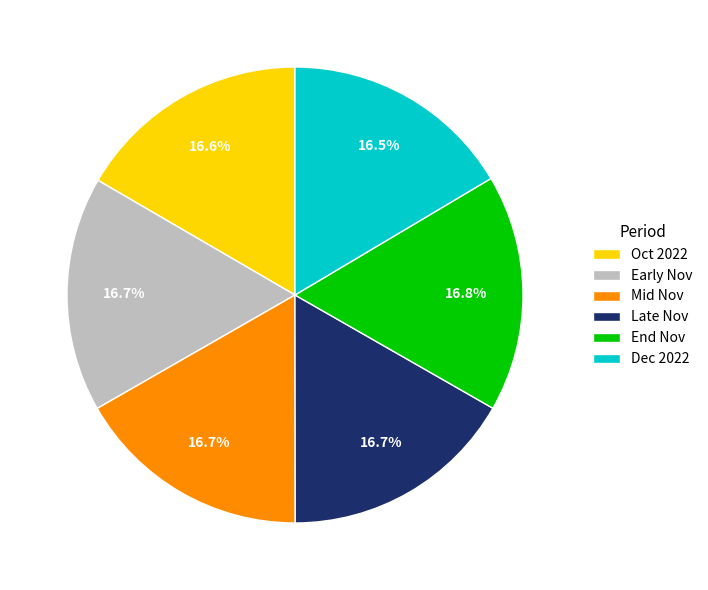

What is the total percentage of Dec 2022 and Oct 2022?

33.1%